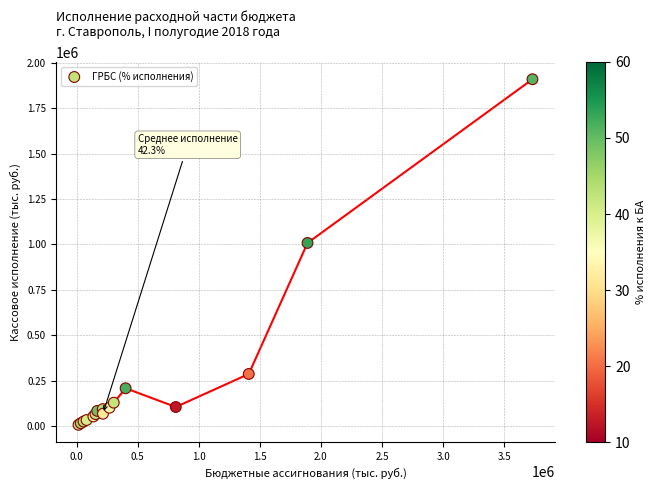

What Y value in the scatter plot is closest to 958002?

1008052